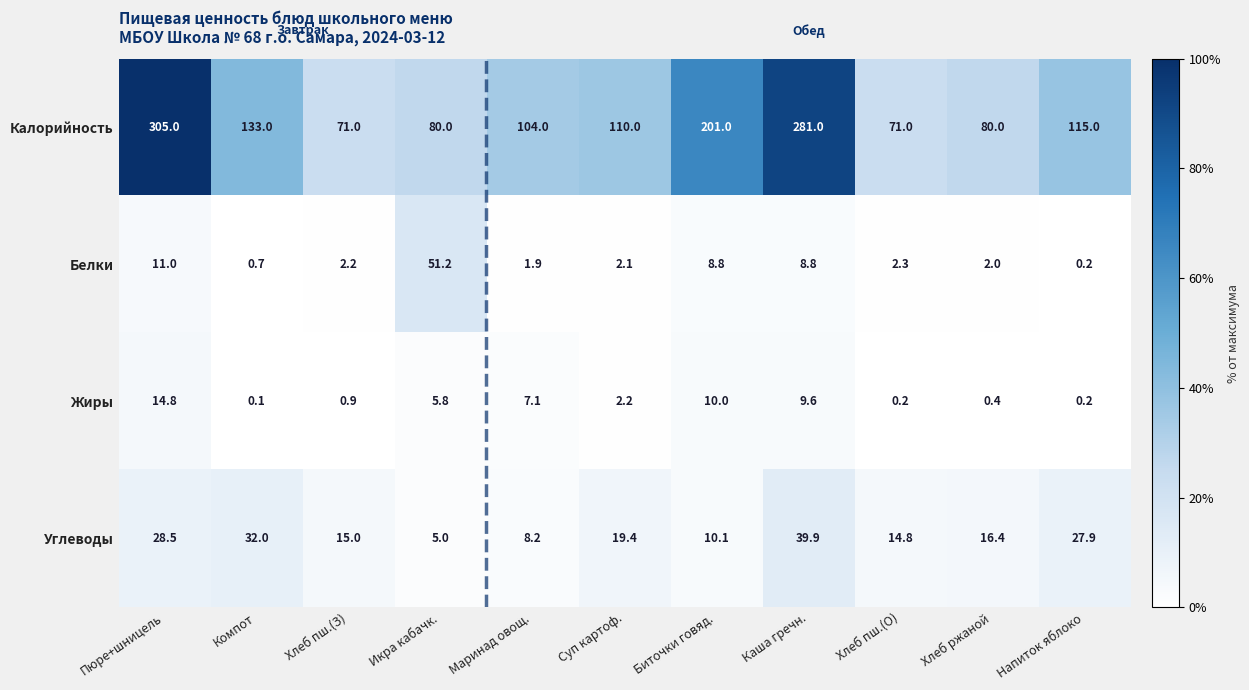

Where is Углеводы nearest to the value 22?

Суп картоф.